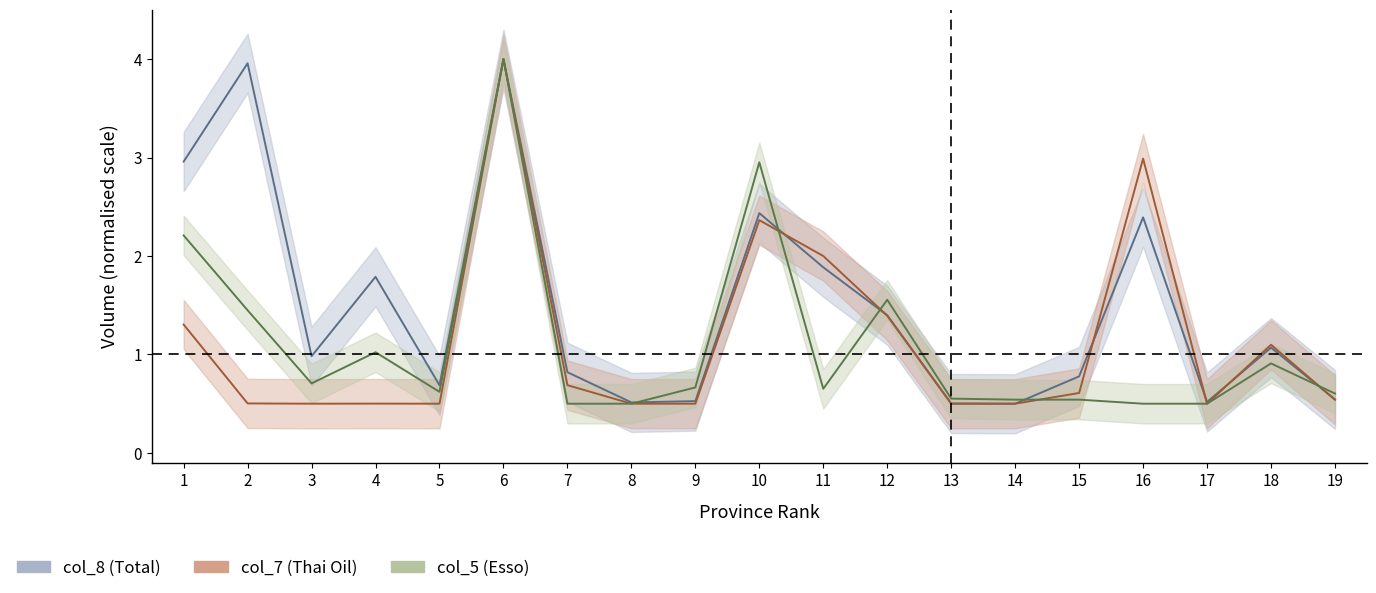

At how many categories does at least one series exceed 2?

5